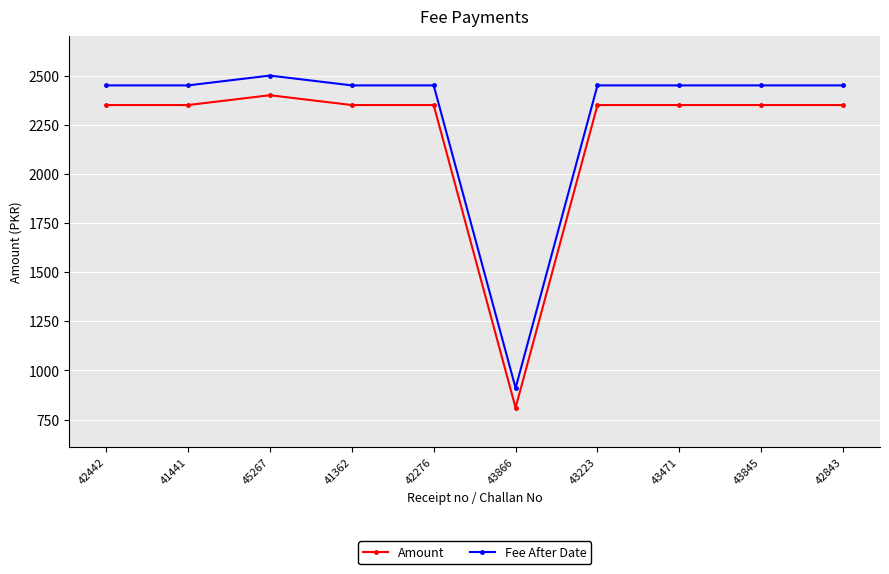

Which category has the highest value in the Amount series?

45267